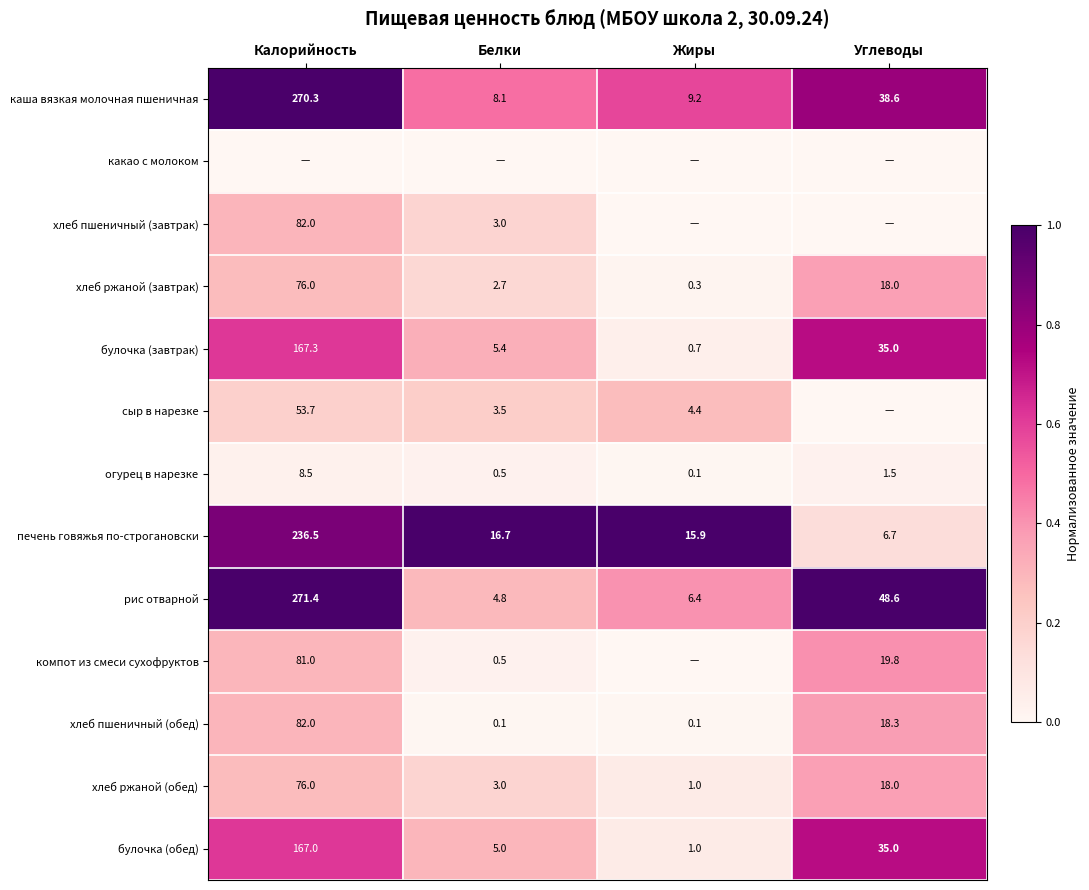

Is it true that компот из смеси сухофруктов equals 19.8 at Углеводы?

True